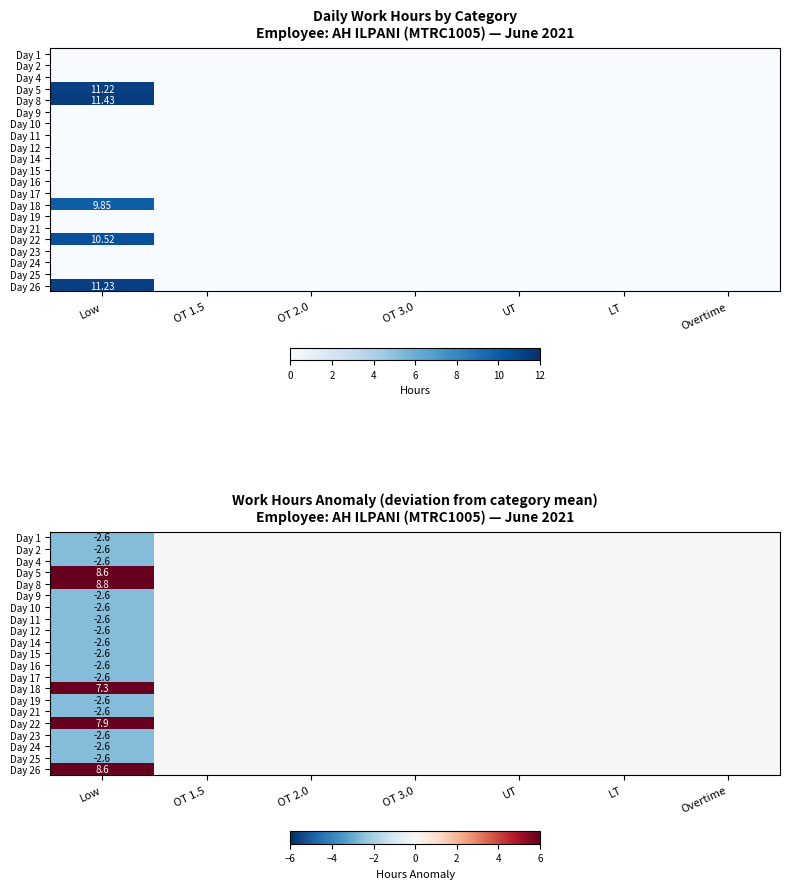

Count the Day 22 values in the range 0 to 1.

6